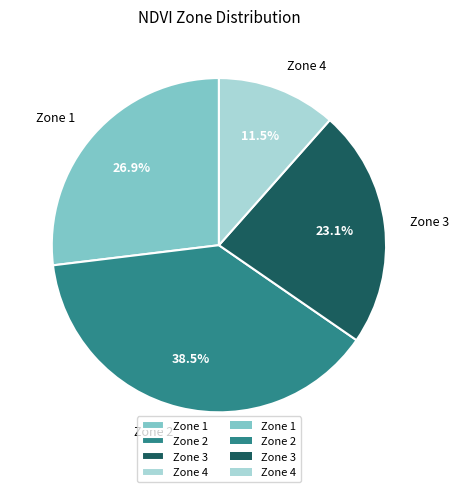

To the nearest percent, what portion does Zone 3 represent?

23%